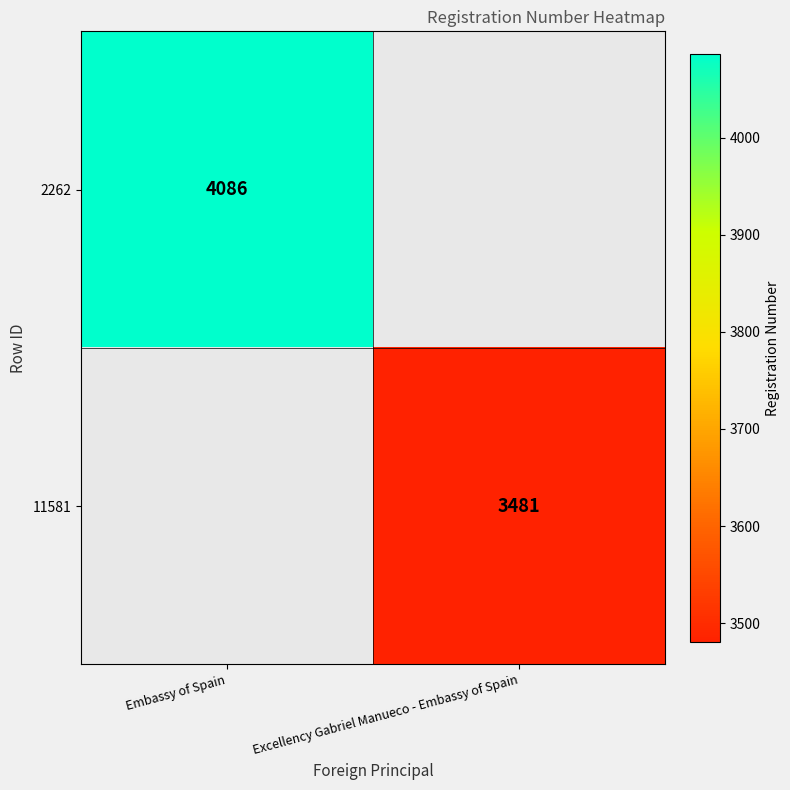

Is it true that 11581 equals 5773.9 at Excellency Gabriel Manueco - Embassy of Spain?

False